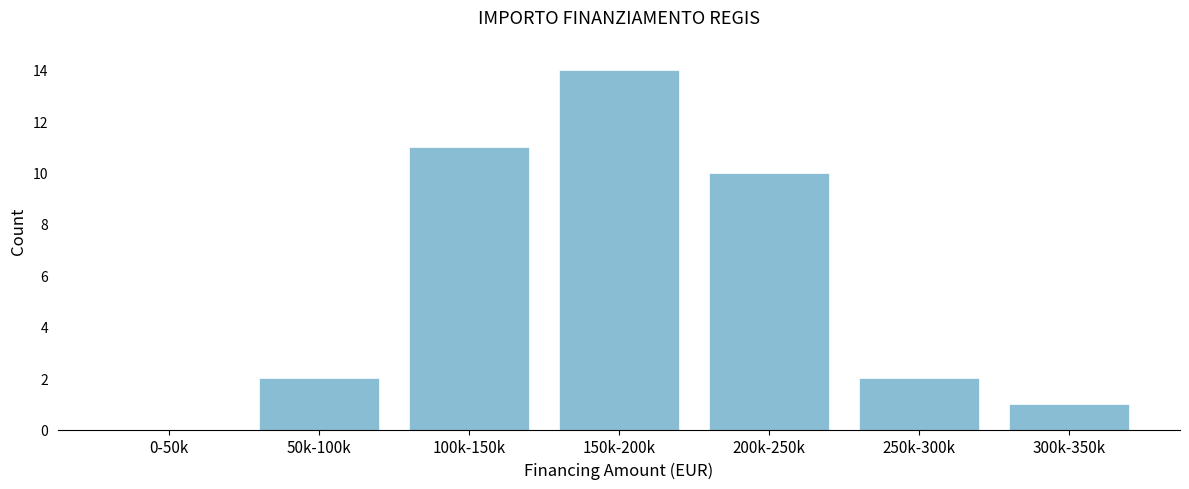

Reading left to right, list all the values displayed in this chart.

0-50k=0	50k-100k=2	100k-150k=11	150k-200k=14	200k-250k=10	250k-300k=2	300k-350k=1